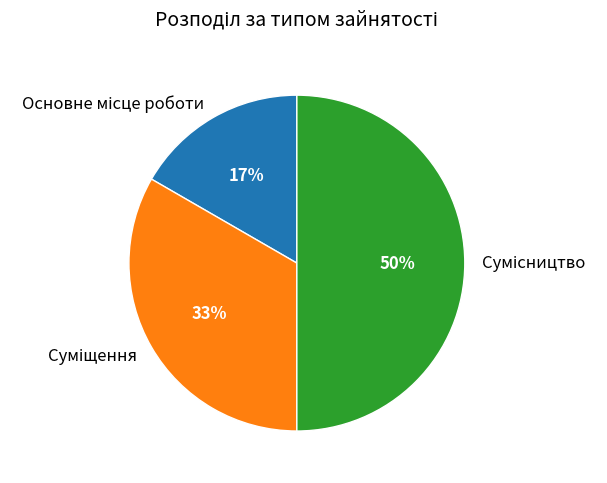

To the nearest percent, what is the average slice percentage?

33%